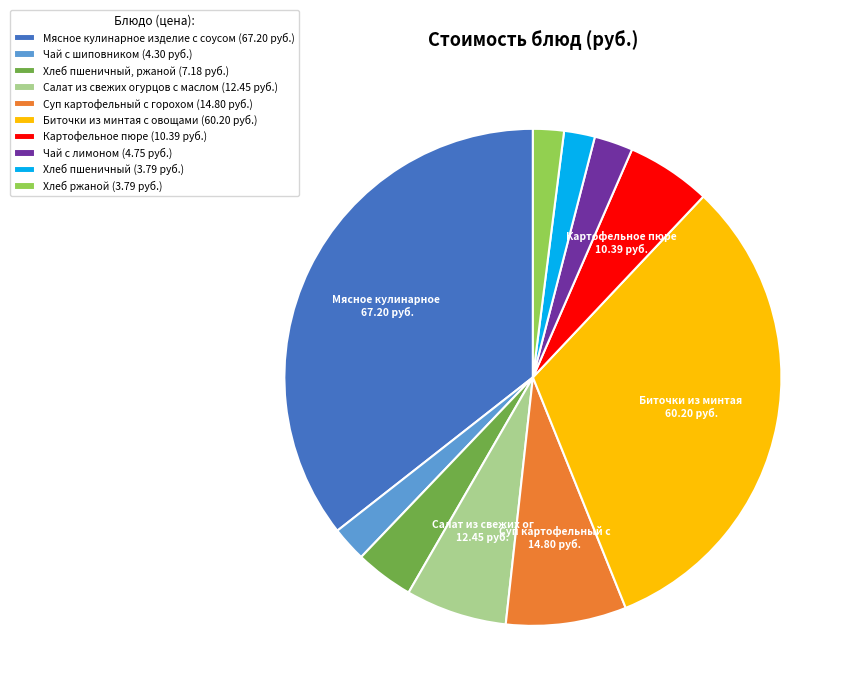

True or false: Мясное кулинарное изделие с соусом (67.20 руб.) accounts for 45% of the total.

False